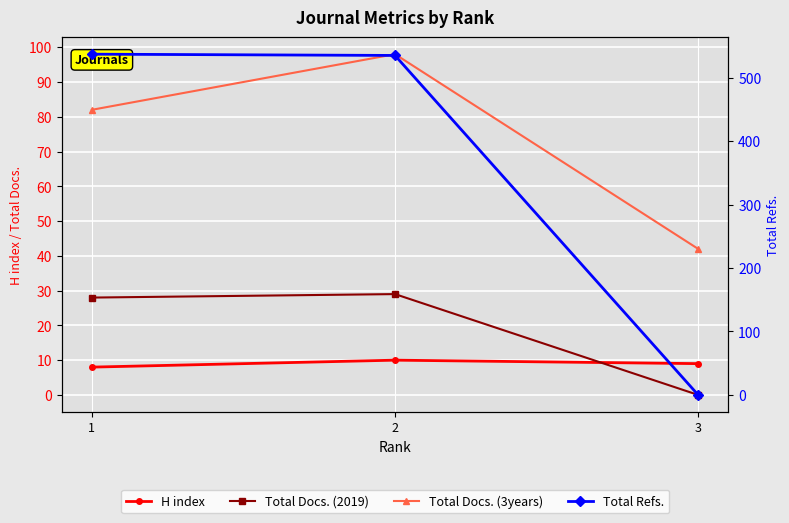

How many data points in Total Docs. (3years) are above 82?

1